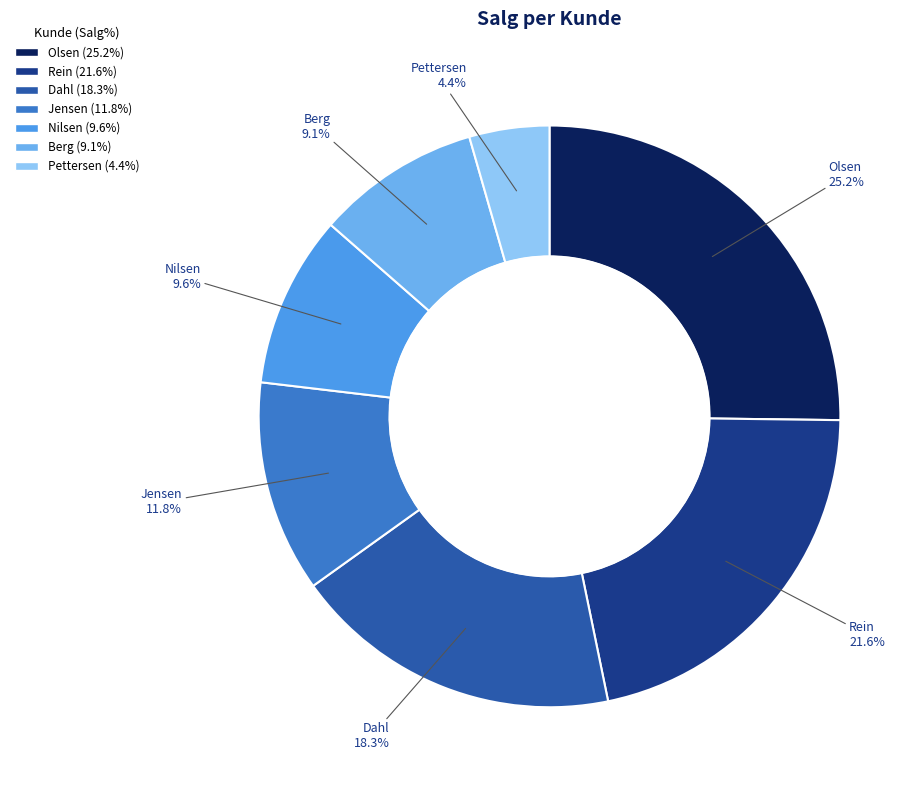

Approximately how many times larger is the value at Pettersen compared to Berg?

0.5